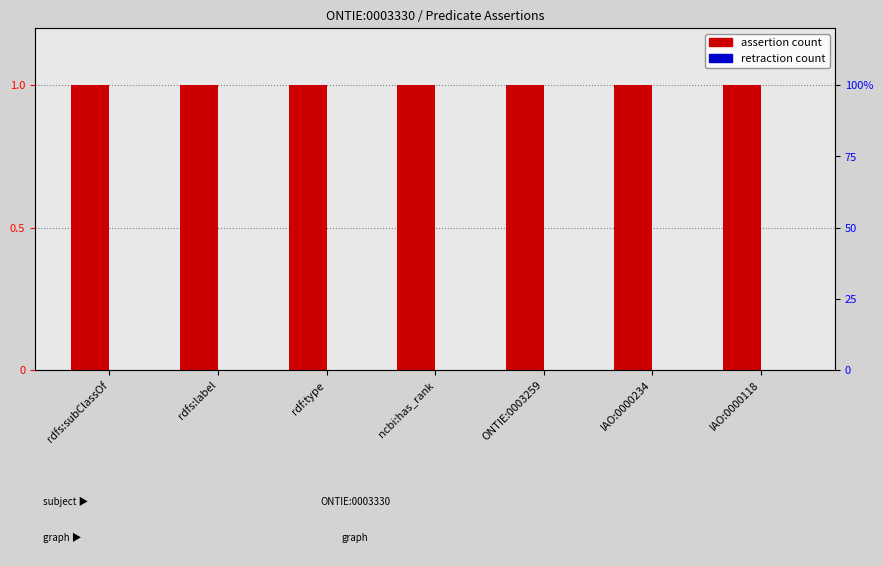

What are all the series names shown in the legend?

assertion, retraction